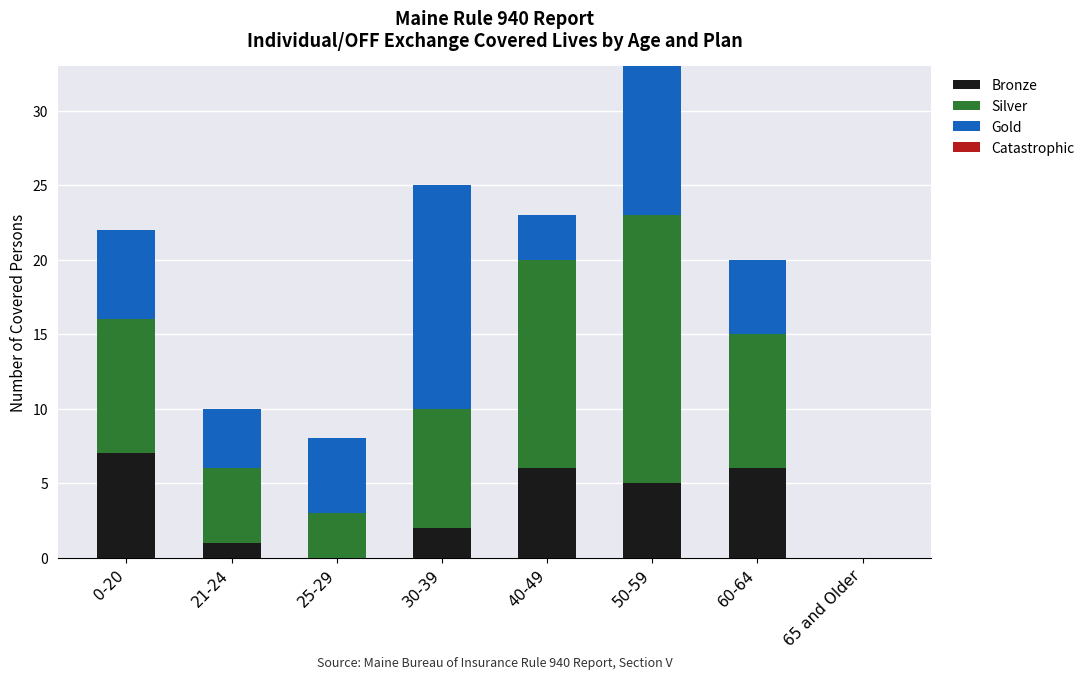

Count the number of data series in this chart.

3